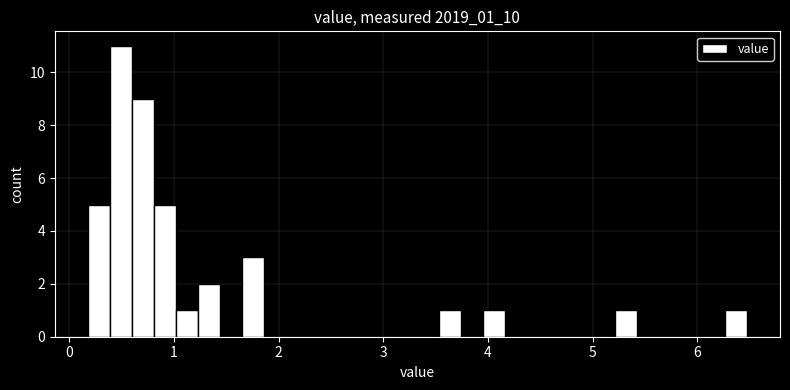

Around what value on the x-axis is the tallest bar? Give the approximate position of its centre, as read against the axis.

0.5